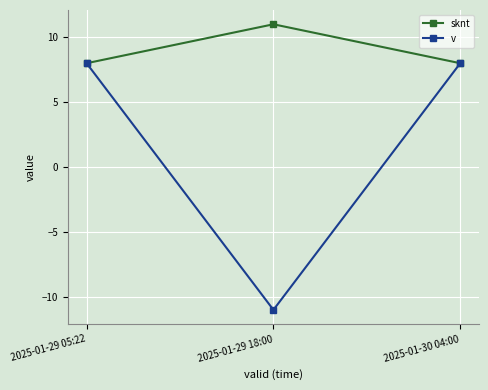

At 2025-01-29 18:00, list the series in order from smallest to largest.

v, sknt